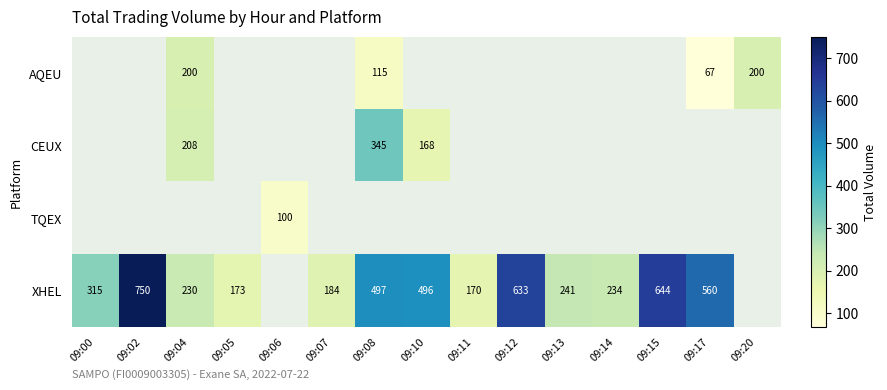

Which has a higher value, 09:13 or 09:15?

09:15